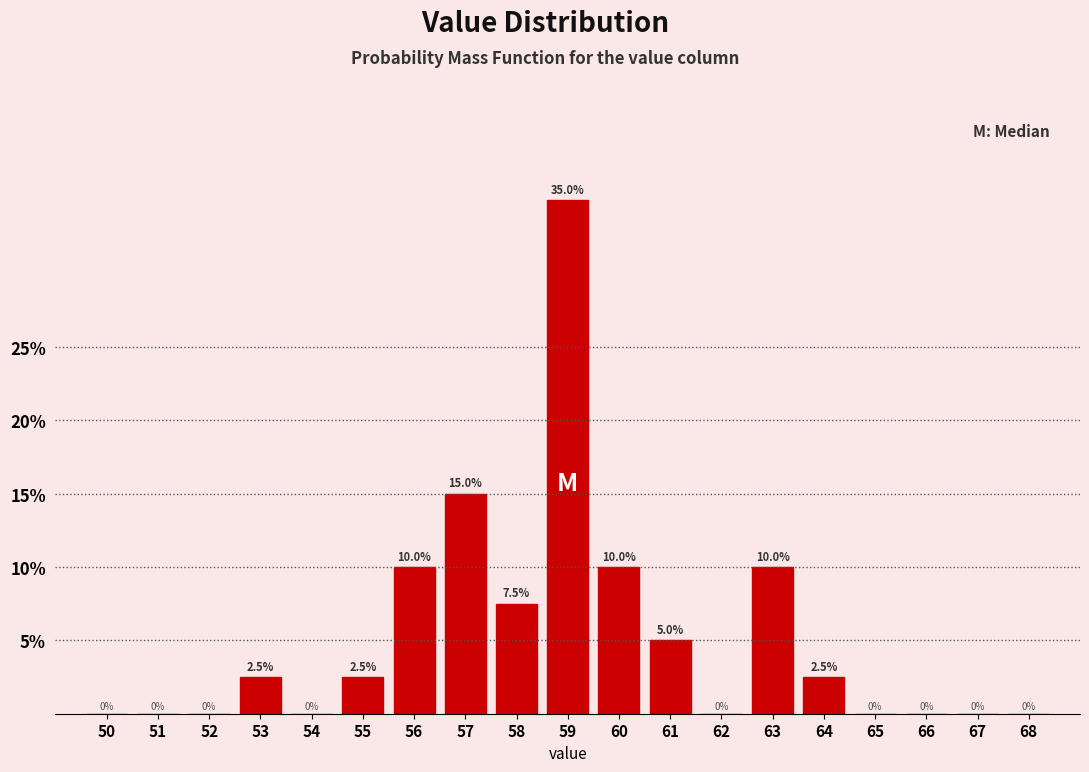

Reading left to right, extract all data points from this chart.

50=0.0	51=0.0	52=0.0	53=2.5	54=0.0	55=2.5	56=10.0	57=15.0	58=7.5	59=35.0	60=10.0	61=5.0	62=0.0	63=10.0	64=2.5	65=0.0	66=0.0	67=0.0	68=0.0